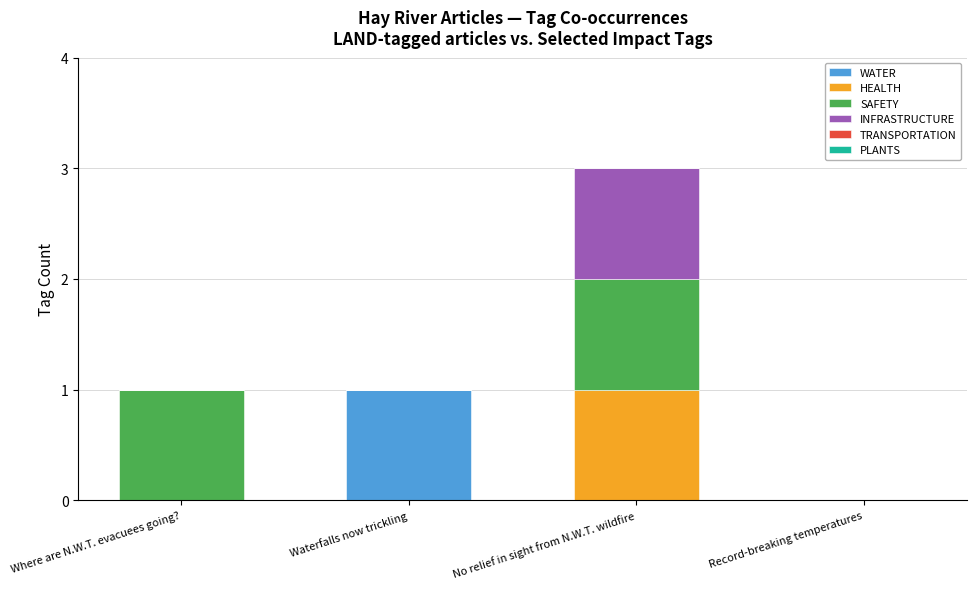

The value of WATER at No relief in sight from N.W.T. wildfire is 0. True or false?

True